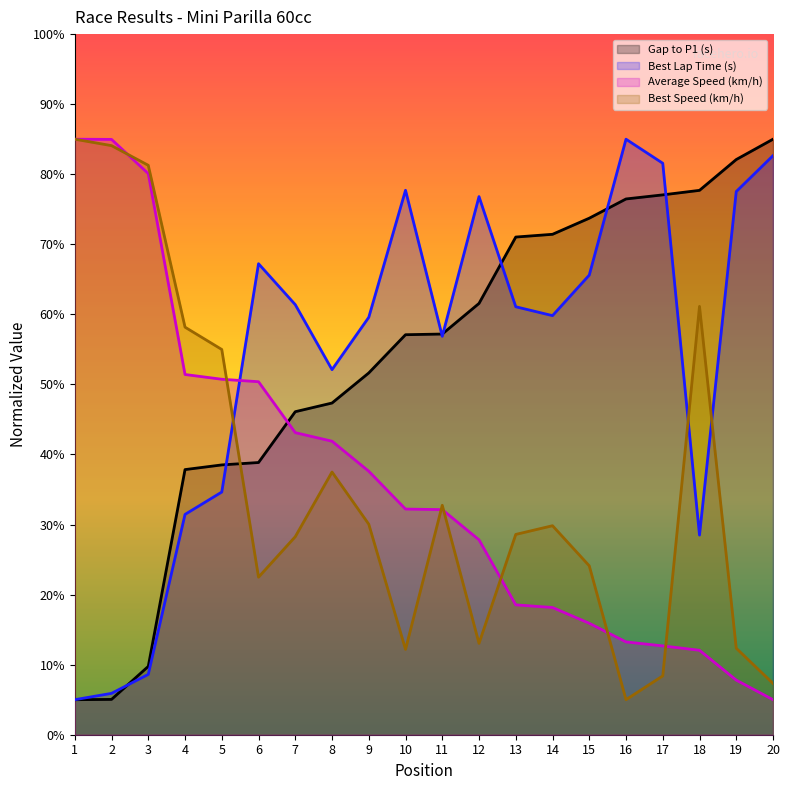

Reading left to right, what are all the values shown in this chart?

Gap to P1 (s): 5.0	5.0	9.8	37.8	38.5	38.9	46.1	47.3	51.6	57.1	57.2	61.6	71.0	71.4	73.7	76.5	77.1	77.7	82.1	85.0
Best Lap Time (s): 5.0	5.9	8.6	31.4	34.6	67.2	61.4	52.1	59.6	77.7	56.9	76.8	61.1	59.8	65.6	85.0	81.6	28.5	77.5	82.7
Average Speed (km/h): 85.0	85.0	80.1	51.4	50.7	50.4	43.1	41.9	37.6	32.2	32.1	27.8	18.5	18.2	15.9	13.2	12.7	12.1	7.8	5.0
Best Speed (km/h): 85.0	84.1	81.3	58.2	55.0	22.5	28.3	37.5	30.0	12.2	32.7	13.0	28.6	29.8	24.1	5.0	8.4	61.1	12.3	7.3